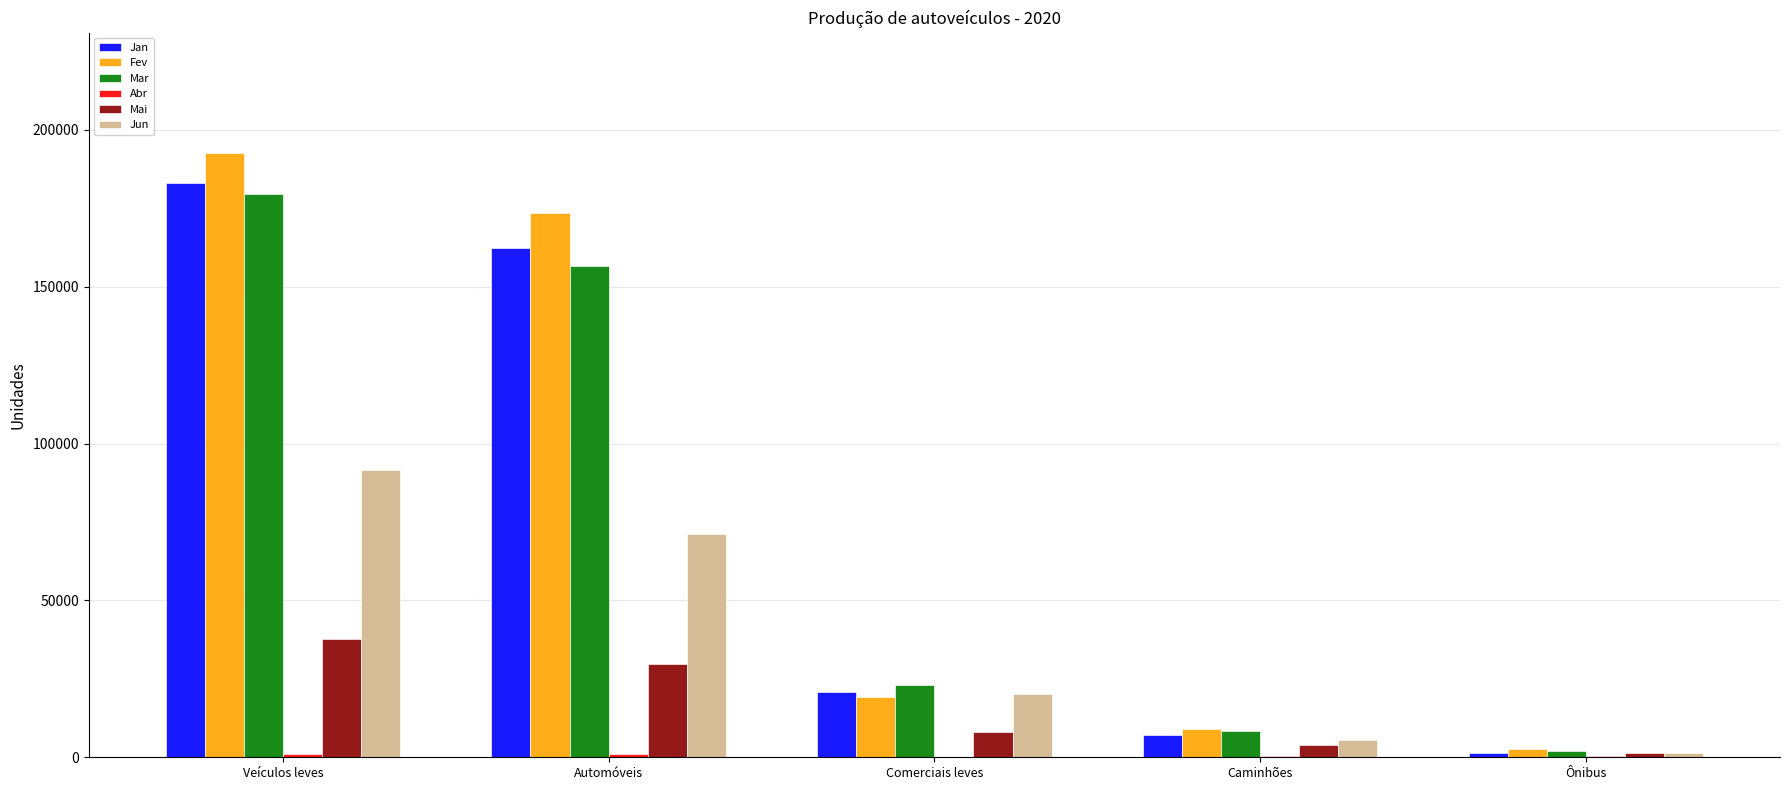

Read the Mar value at Comerciais leves, to the nearest 10.

23060